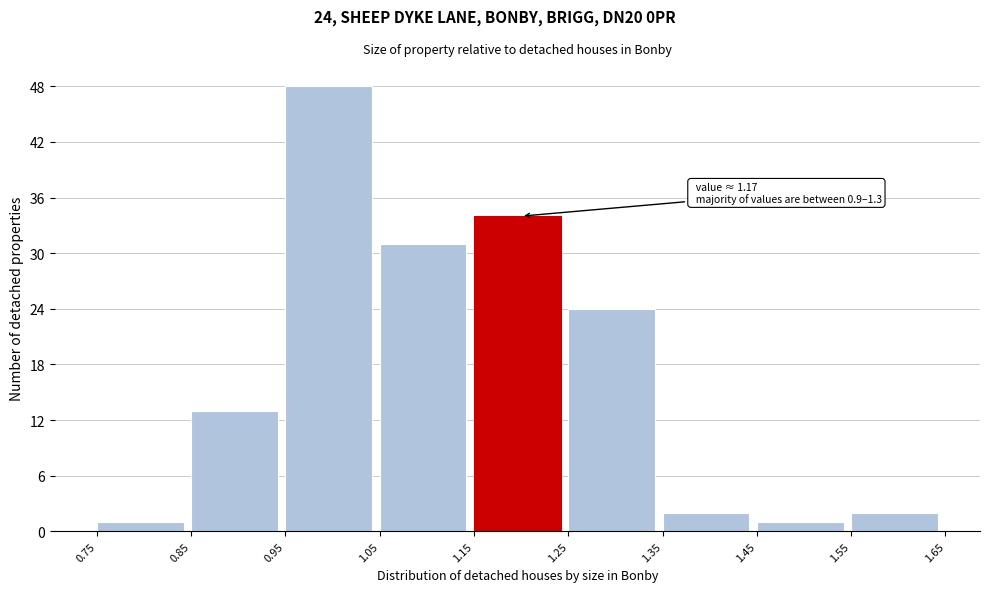

Over which range of the x-axis is the bar tallest?

0.95 to 1.05